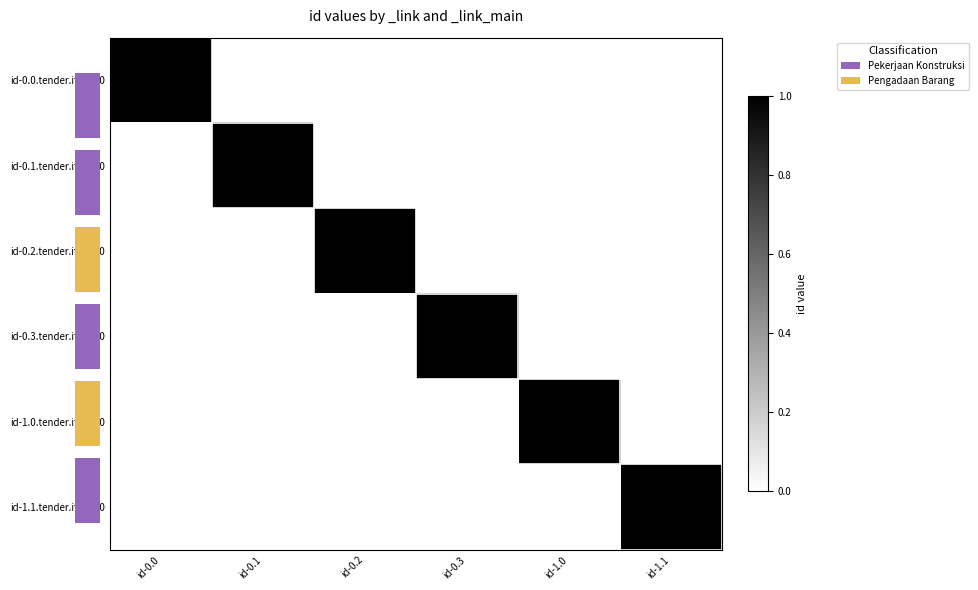

At which category is the sum across all series the highest?

id-0.0